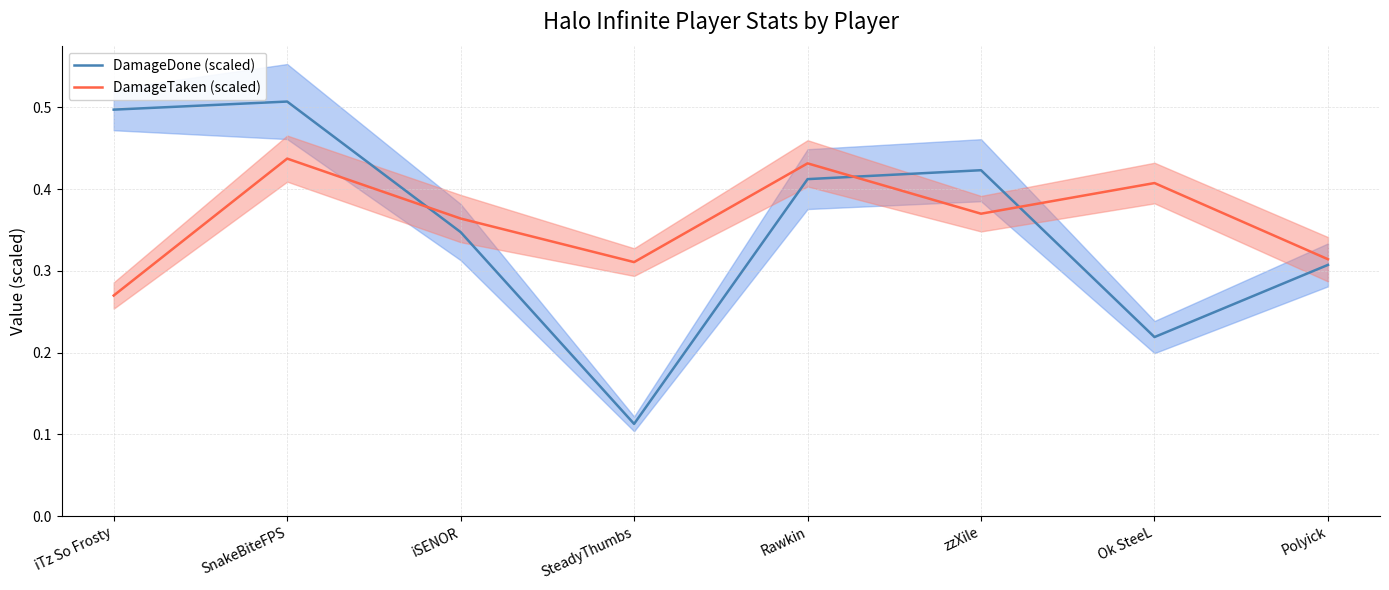

The DamageDone (scaled) series shows 0.5 at SnakeBiteFPS. True or false?

True